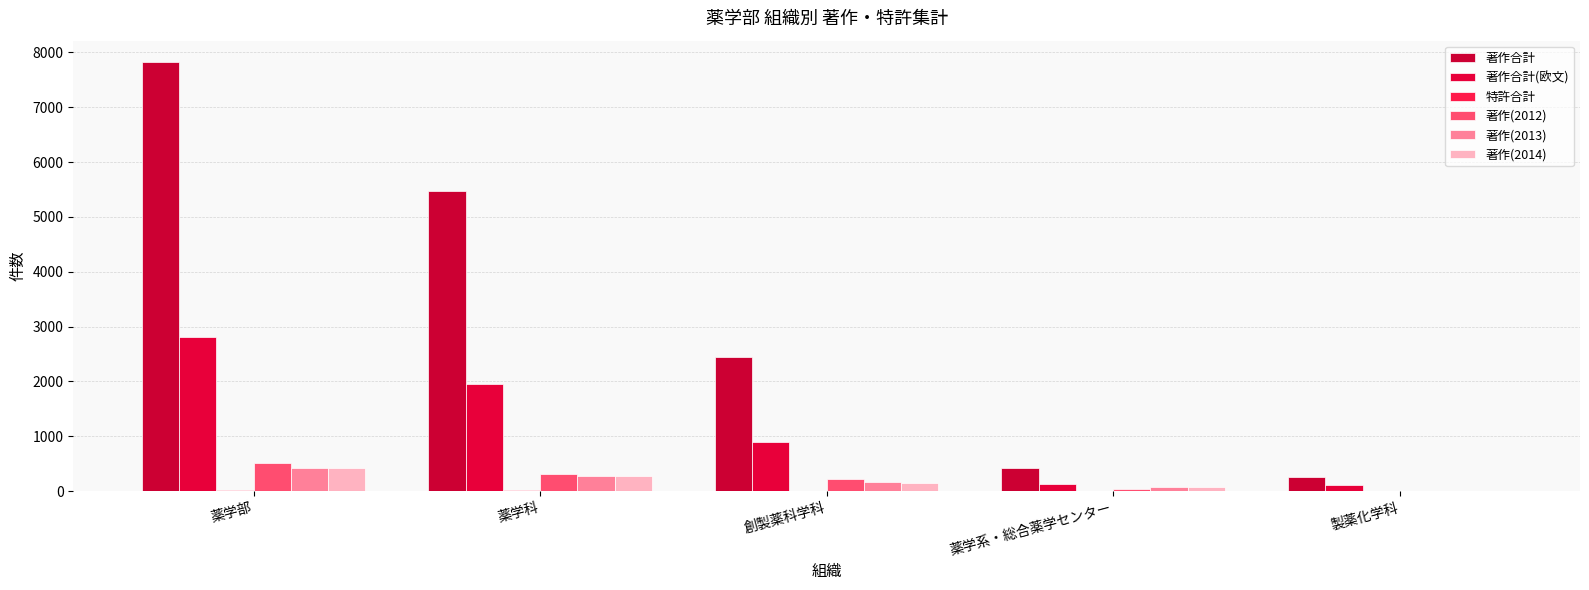

Reading right to left, transcribe all the data shown in this chart.

著作合計: 265	422	2454	5464	7823
著作合計(欧文): 114	134	889	1957	2816
特許合計: 0	1	7	22	28
著作(2012): 0	38	229	311	504
著作(2013): 0	78	167	275	424
著作(2014): 0	82	141	282	420